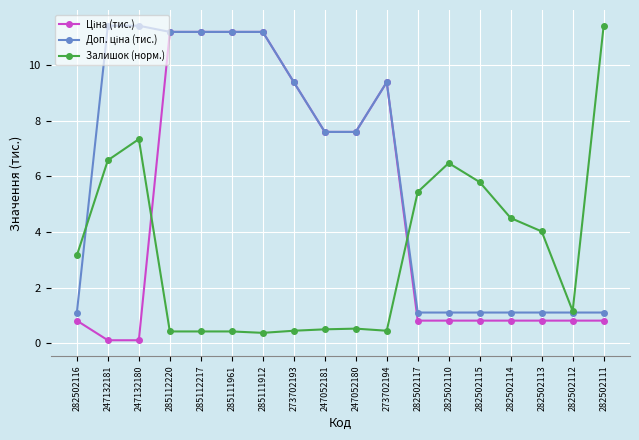

True or false: Залишок (норм.) has a value of 0.5 at 247052181.

True